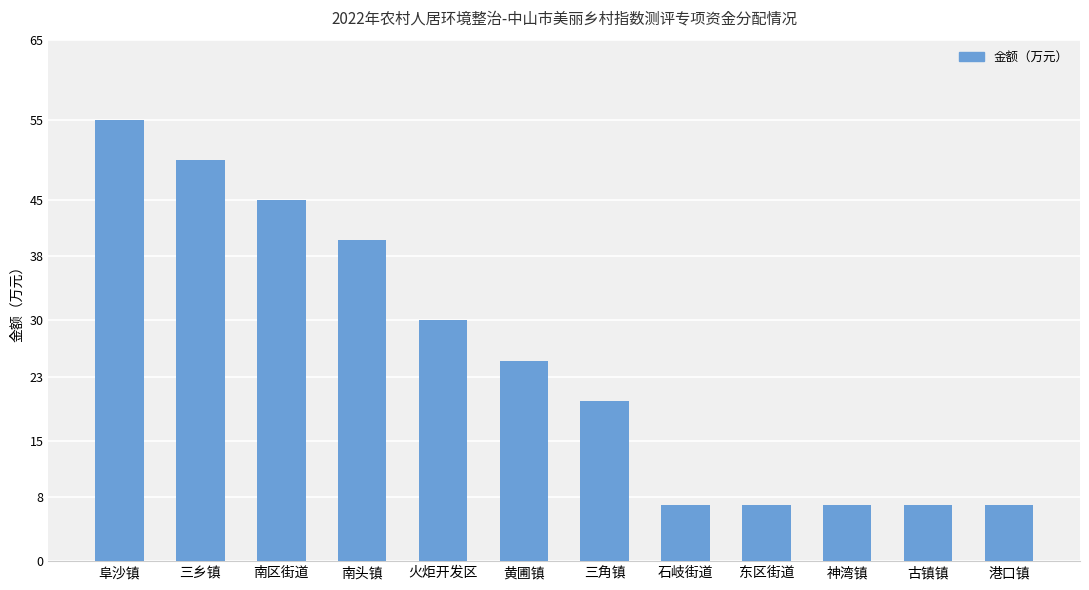

The value at 火炬开发区 is 30. True or false?

True